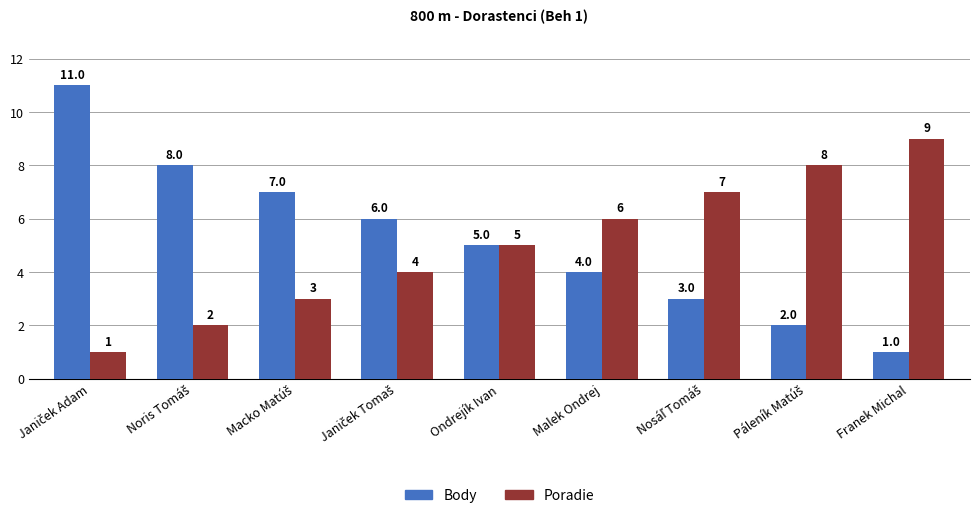

True or false: Body has a value of 5 at Ondrejík Ivan.

True